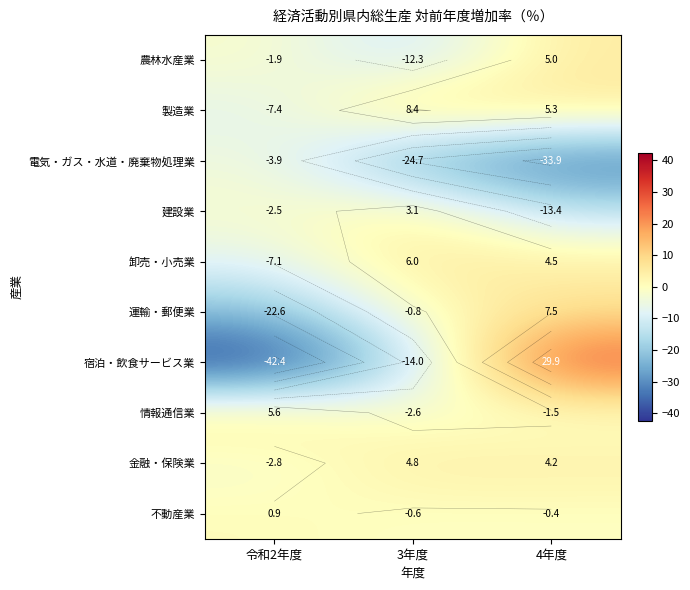

The 卸売・小売業 series shows -7.1 at 令和2年度. True or false?

True